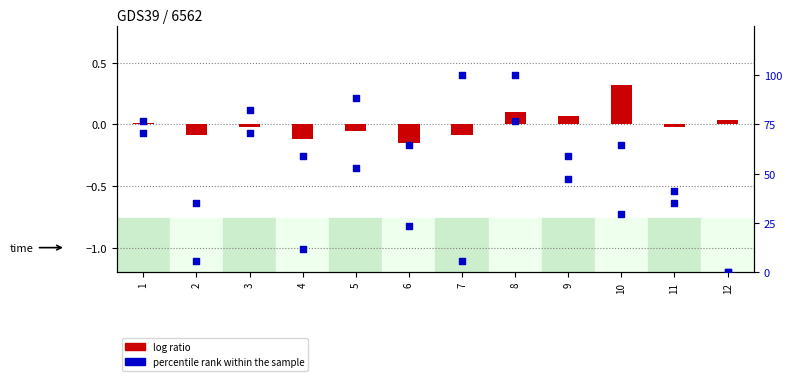

Which series has the widest spread of Y values?

percentile rank within the sample